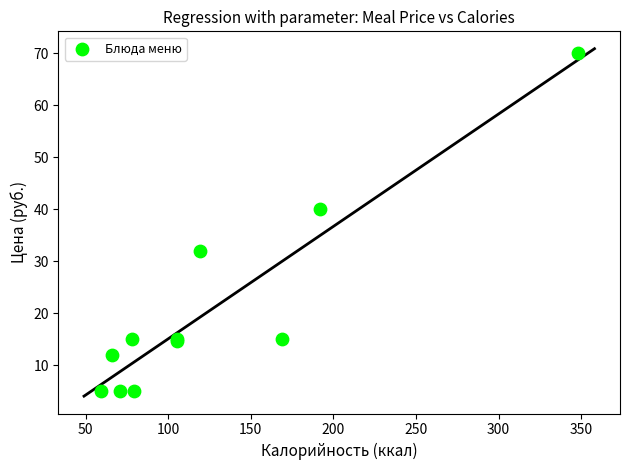

What Y value in the scatter plot is closest to 37?

40.0